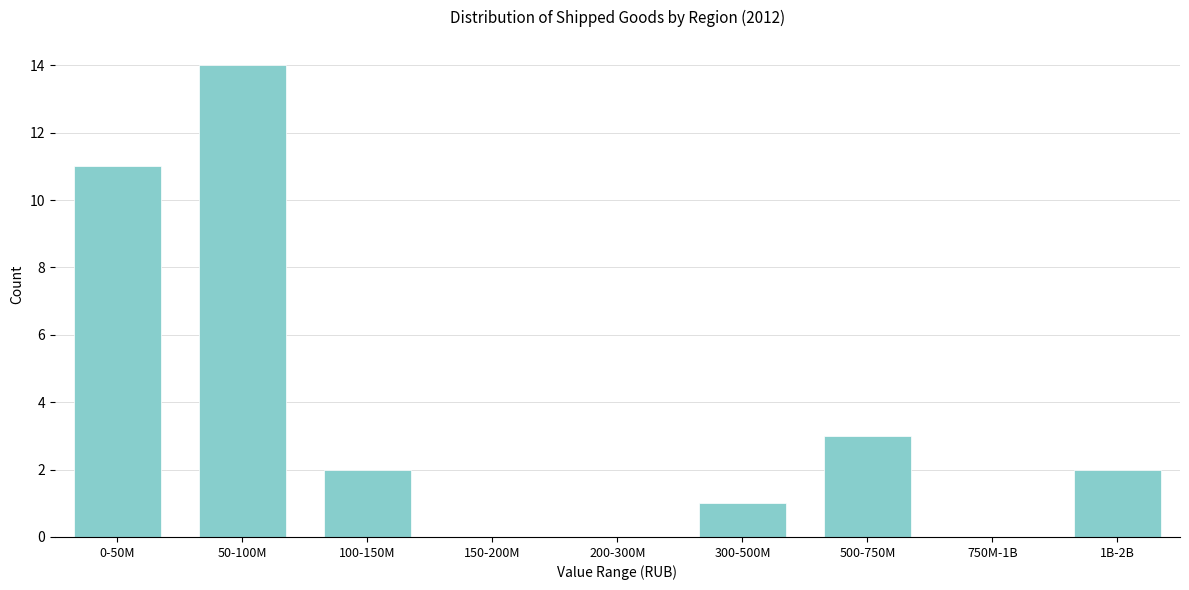

Reading left to right, extract all data points from this chart.

0-50M=11	50-100M=14	100-150M=2	150-200M=0	200-300M=0	300-500M=1	500-750M=3	750M-1B=0	1B-2B=2